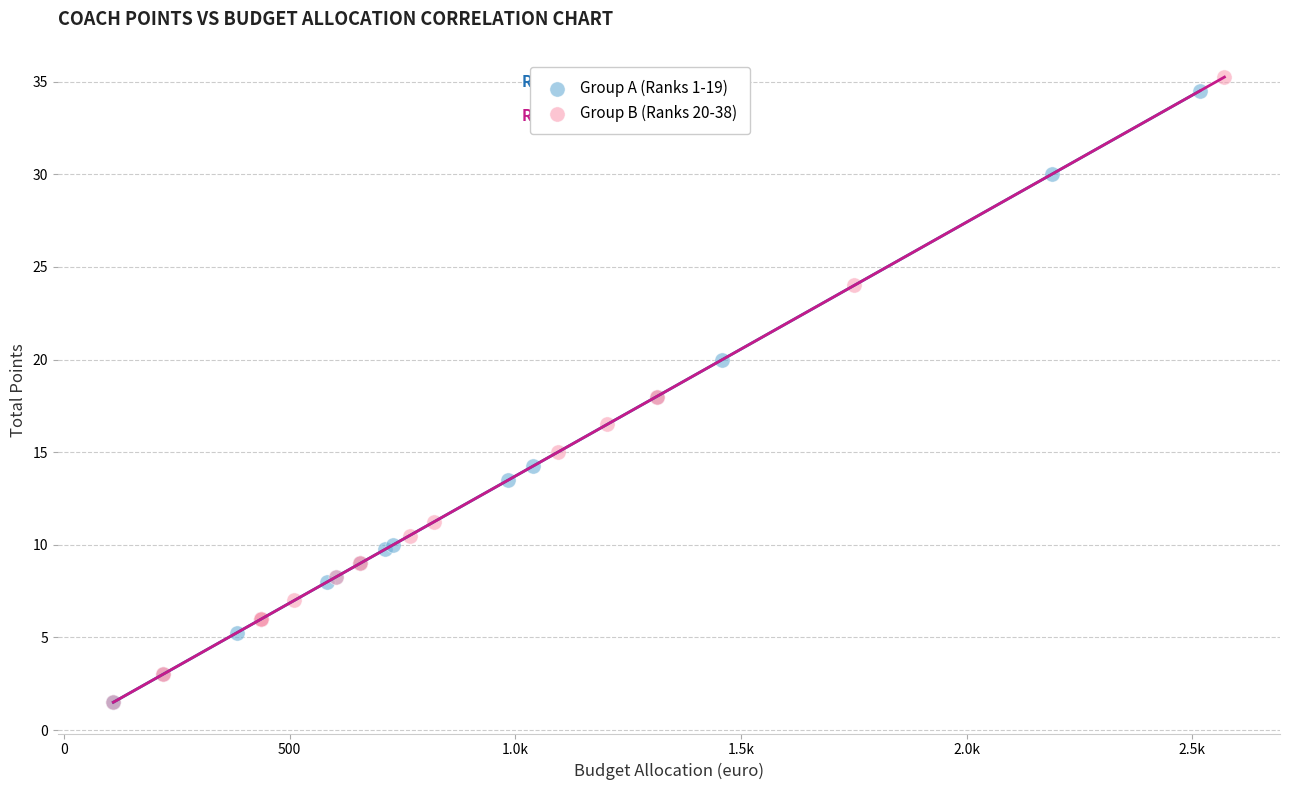

What are all the series names shown in the legend?

Group A (Ranks 1-19), Group B (Ranks 20-38)